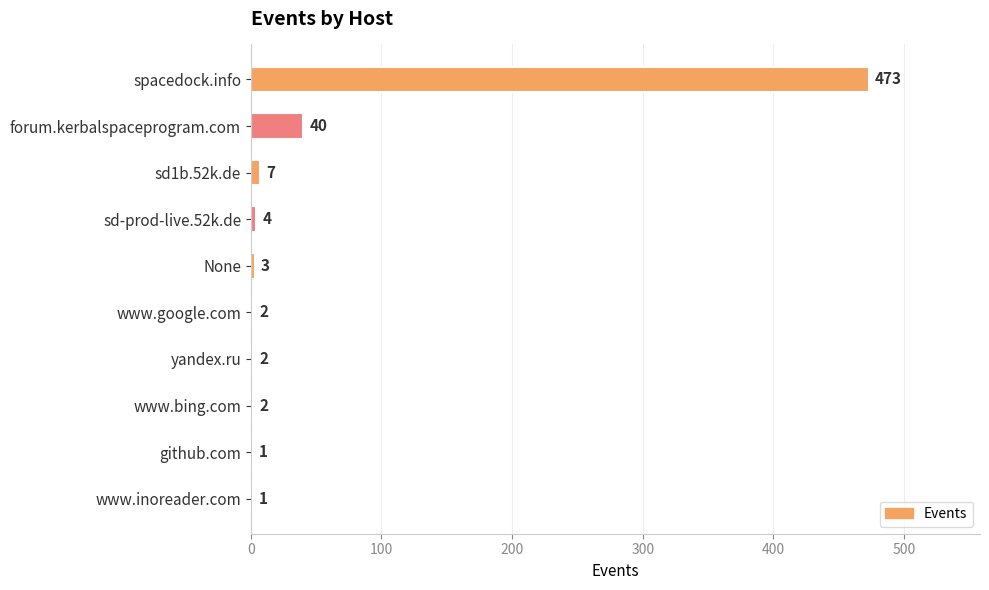

What is the greatest value displayed?

473